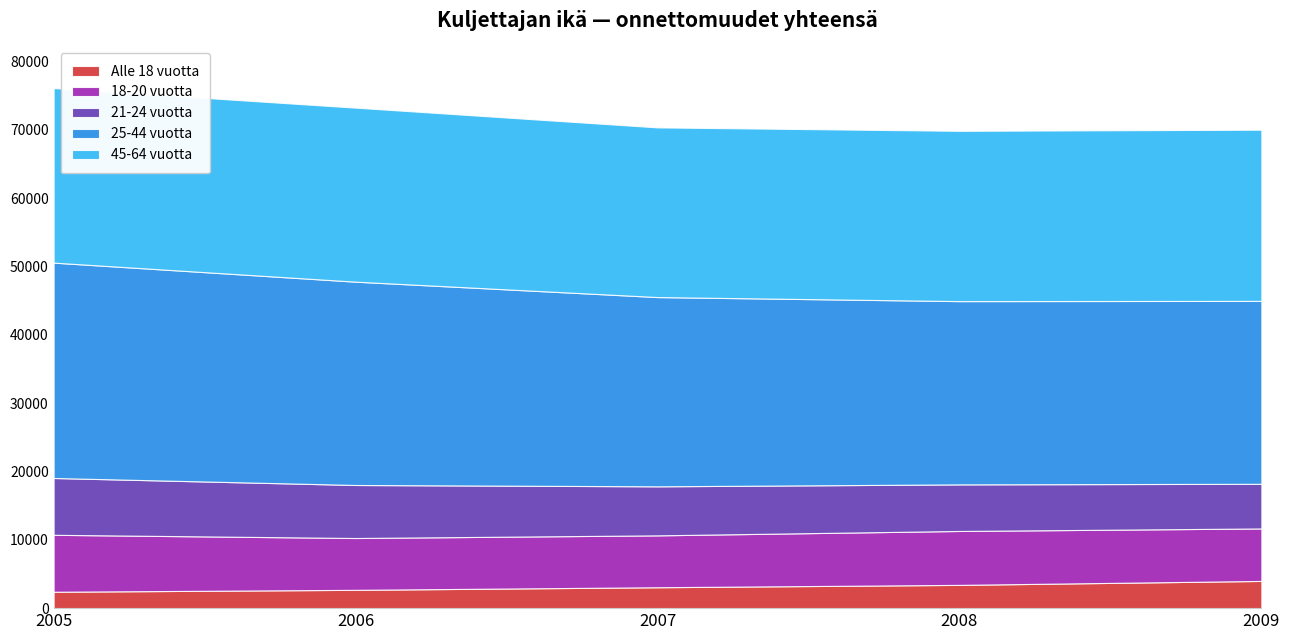

How many lines are shown in the chart?

5